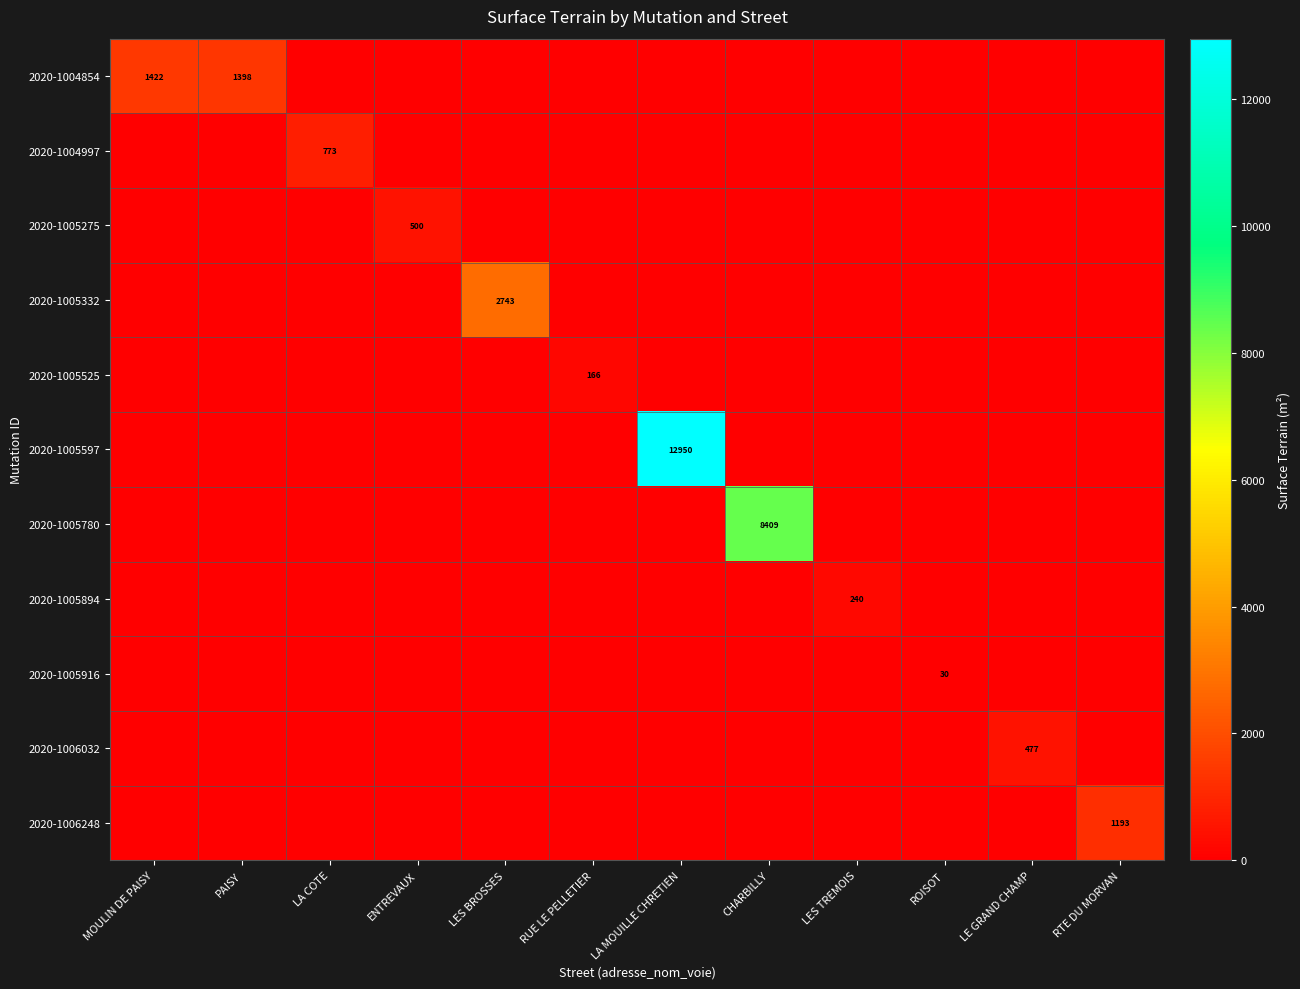

Is the value of 2020-1005275 at PAISY greater than the value of 2020-1004854 at LA COTE?

No